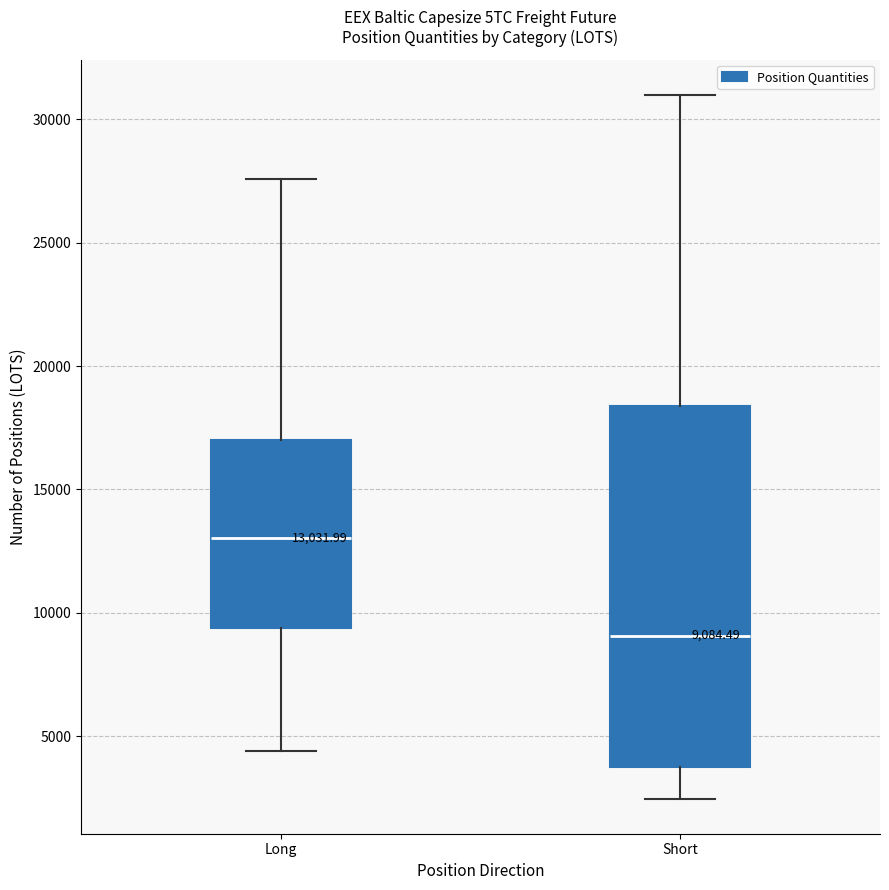

Which box has the highest median line?

Long